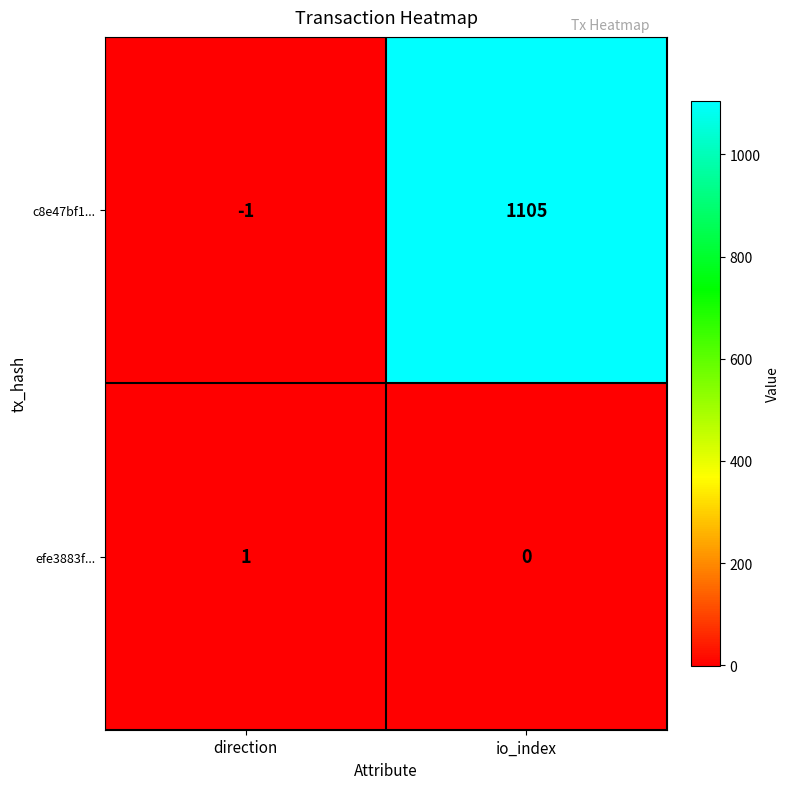

Which series has the largest range (max minus min)?

c8e47bf1...